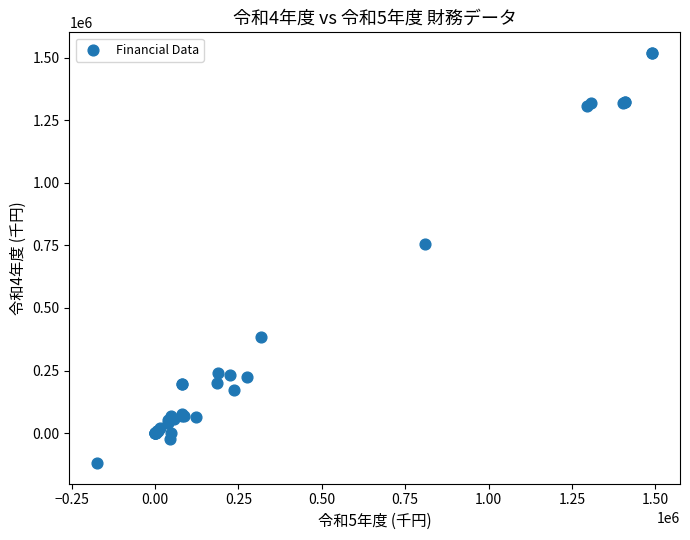

What Y value in the scatter plot is closest to 699727?

757355